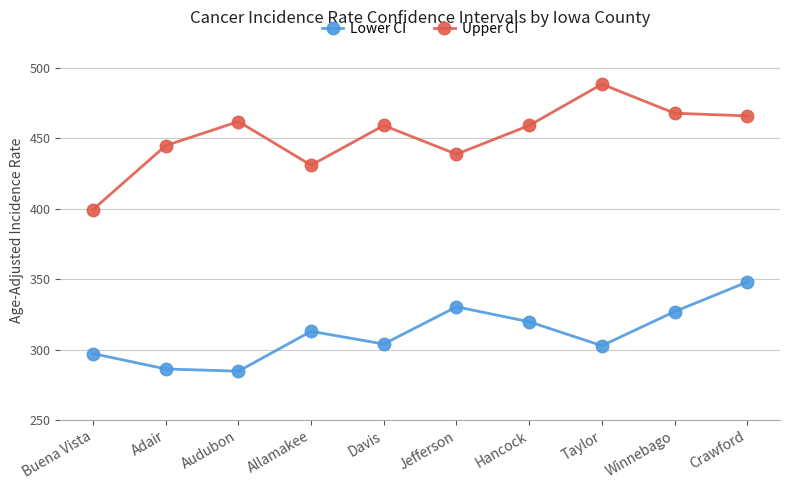

Where is the first local maximum for Lower CI?

Allamakee